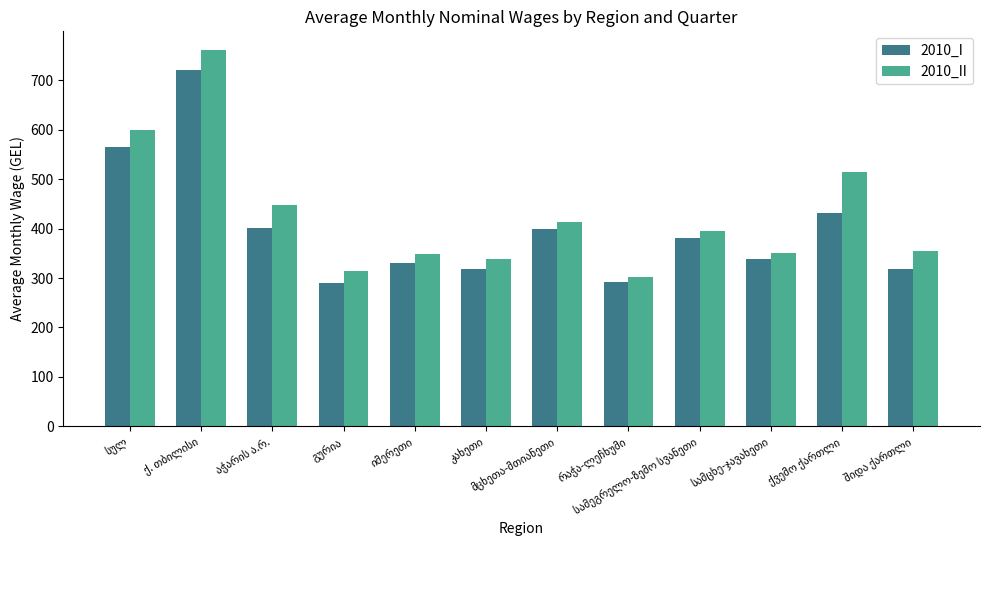

What is the minimum value shown in the chart?

290.3